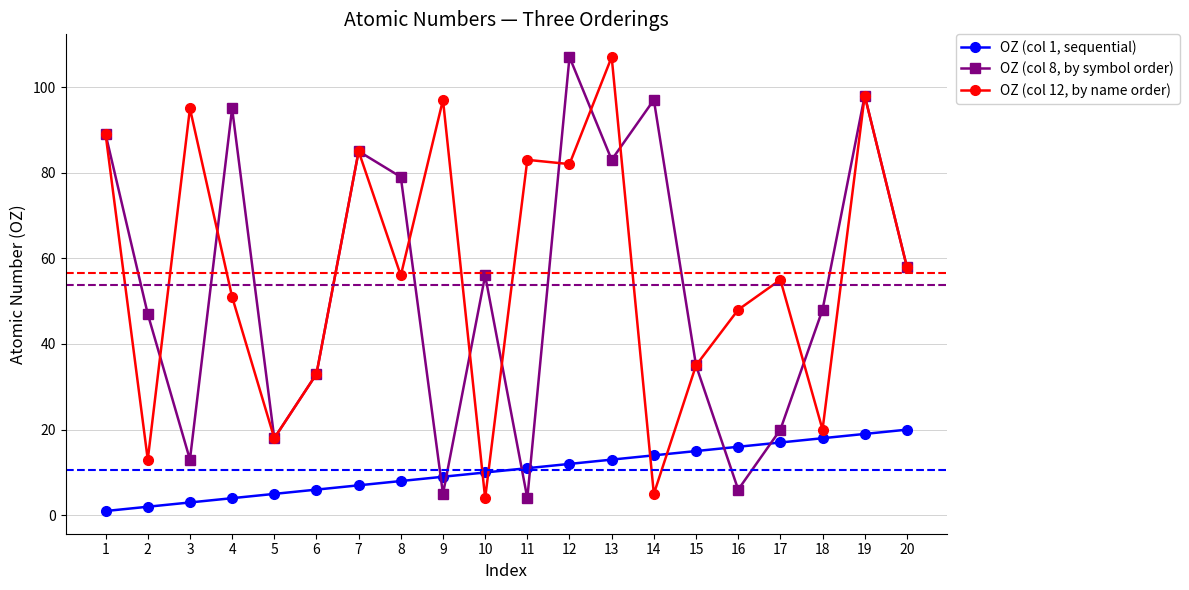

At 18, list the series in order from largest to smallest.

OZ (col 8, by symbol order), OZ (col 12, by name order), OZ (col 1, sequential)